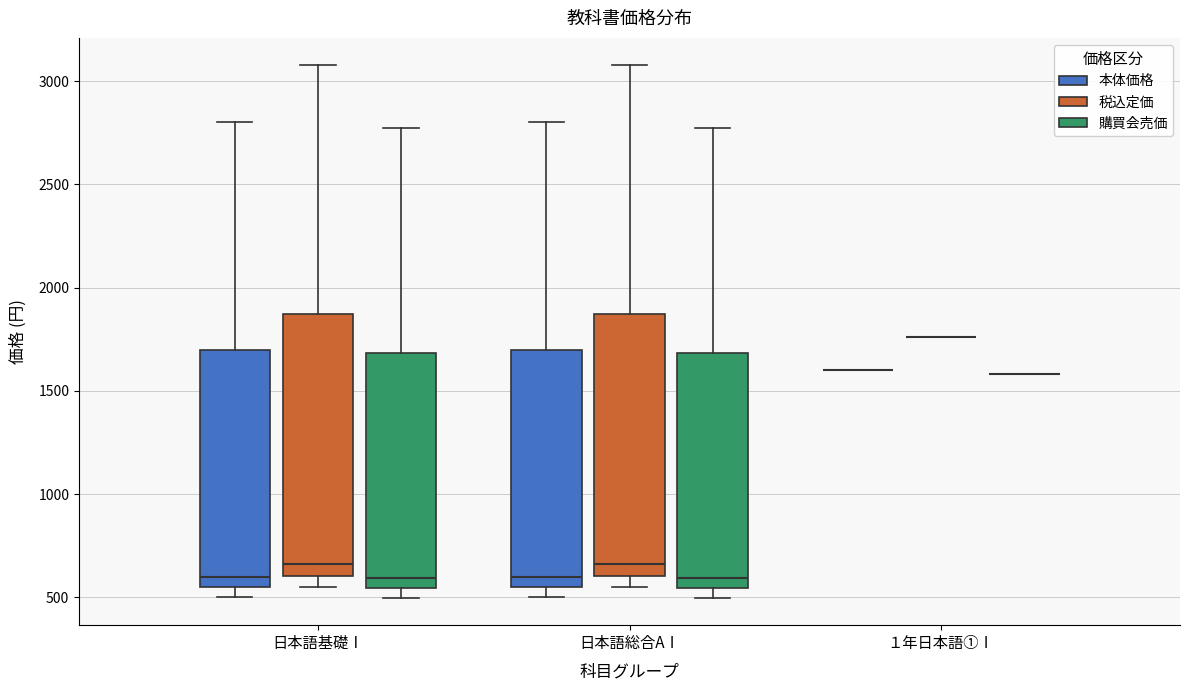

Reading left to right, read every box against the y-axis: the position of its median line, the range the box covers, and the ends of its whiskers. The values are not printed on the chart, so give them approximately, as read against the axis.

日本語基礎Ⅰ (本体価格): median 600, box 550 to 1700, whiskers 500 to 2800
日本語基礎Ⅰ (税込定価): median 650, box 600 to 1850, whiskers 550 to 3100
日本語基礎Ⅰ (購買会売価): median 600, box 550 to 1700, whiskers 500 to 2750
日本語総合AⅠ (本体価格): median 600, box 550 to 1700, whiskers 500 to 2800
日本語総合AⅠ (税込定価): median 650, box 600 to 1850, whiskers 550 to 3100
日本語総合AⅠ (購買会売価): median 600, box 550 to 1700, whiskers 500 to 2750
１年日本語①Ⅰ (本体価格): box collapsed to a line at 1600, whiskers 1600 to 1600
１年日本語①Ⅰ (税込定価): box collapsed to a line at 1750, whiskers 1750 to 1750
１年日本語①Ⅰ (購買会売価): box collapsed to a line at 1600, whiskers 1600 to 1600